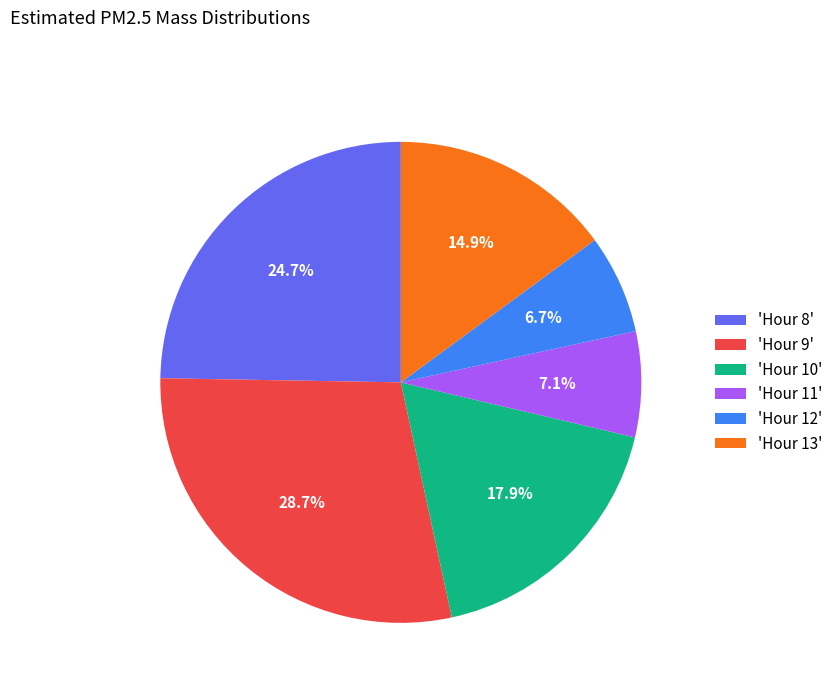

What is the largest slice in the pie chart?

'Hour 9'